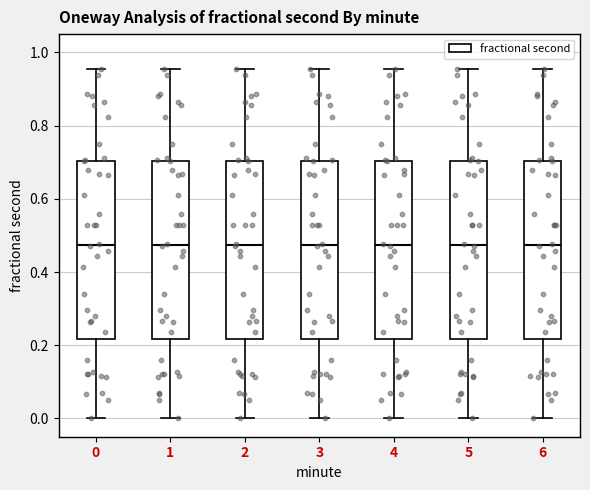

Reading left to right, transcribe this box plot: for each box, give where its median line is, the range the box spans, and where its two whiskers end, as read against the y-axis. The values are not printed on the chart, so give them approximately, as read against the axis.

0: median 0.48, box 0.22 to 0.70, whiskers 0.00 to 0.96
1: median 0.48, box 0.22 to 0.70, whiskers 0.00 to 0.96
2: median 0.48, box 0.22 to 0.70, whiskers 0.00 to 0.96
3: median 0.48, box 0.22 to 0.70, whiskers 0.00 to 0.96
4: median 0.48, box 0.22 to 0.70, whiskers 0.00 to 0.96
5: median 0.48, box 0.22 to 0.70, whiskers 0.00 to 0.96
6: median 0.48, box 0.22 to 0.70, whiskers 0.00 to 0.96